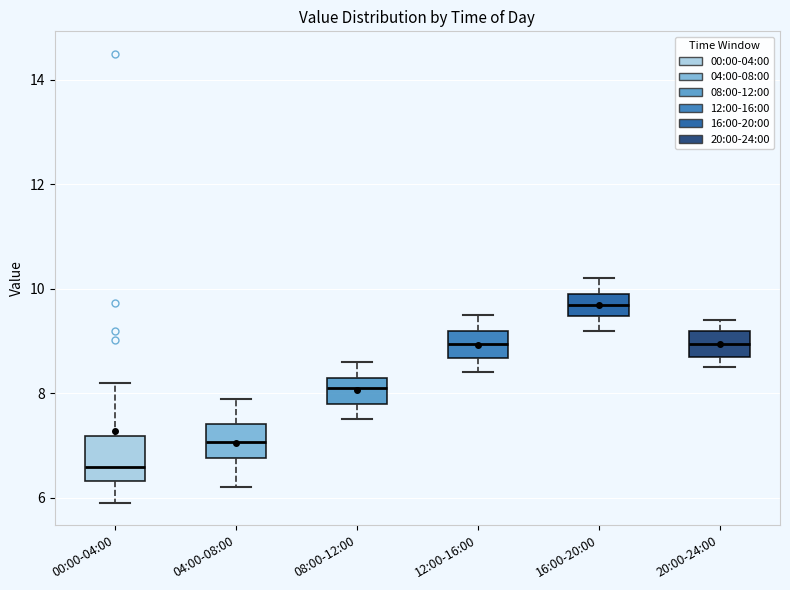

Reading left to right, transcribe this box plot: for each box, give where its median line is, the range the box spans, and where its two whiskers end, as read against the y-axis. The values are not printed on the chart, so give them approximately, as read against the axis.

00:00-04:00: median 6.6, box 6.4 to 7.2, whiskers 6.0 to 8.2
04:00-08:00: median 7.0, box 6.8 to 7.4, whiskers 6.2 to 8.0
08:00-12:00: median 8.2, box 7.8 to 8.4, whiskers 7.6 to 8.6
12:00-16:00: median 9.0, box 8.6 to 9.2, whiskers 8.4 to 9.6
16:00-20:00: median 9.8, box 9.4 to 10.0, whiskers 9.2 to 10.2
20:00-24:00: median 9.0, box 8.8 to 9.2, whiskers 8.6 to 9.4